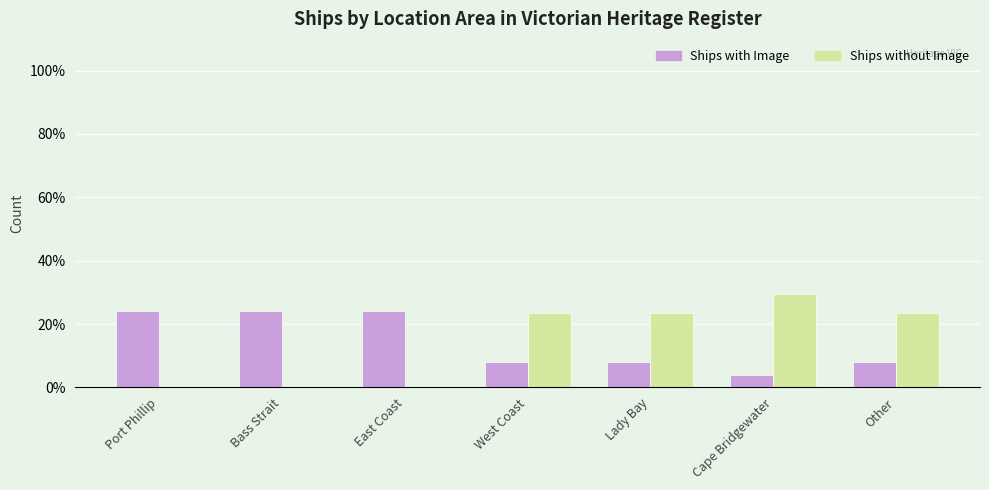

What is the sum of all Ships with Image values?

100.0